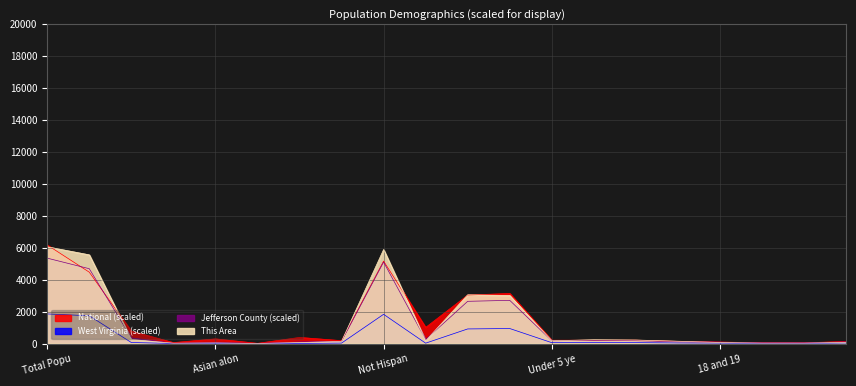

How many lines are shown in the chart?

4